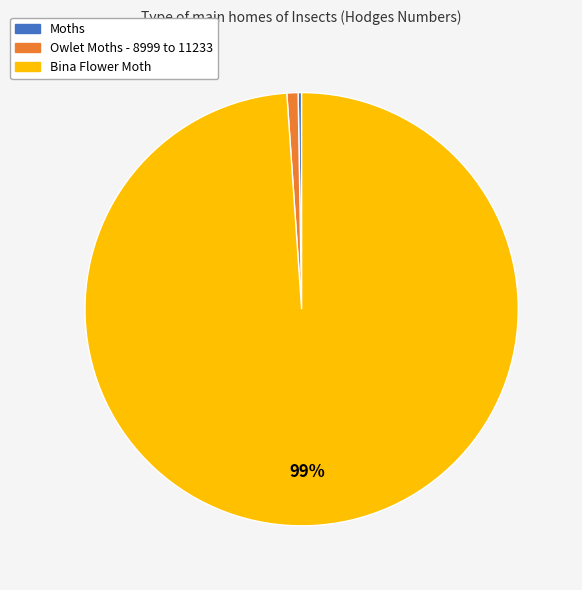

Does any single category account for the majority?

Yes